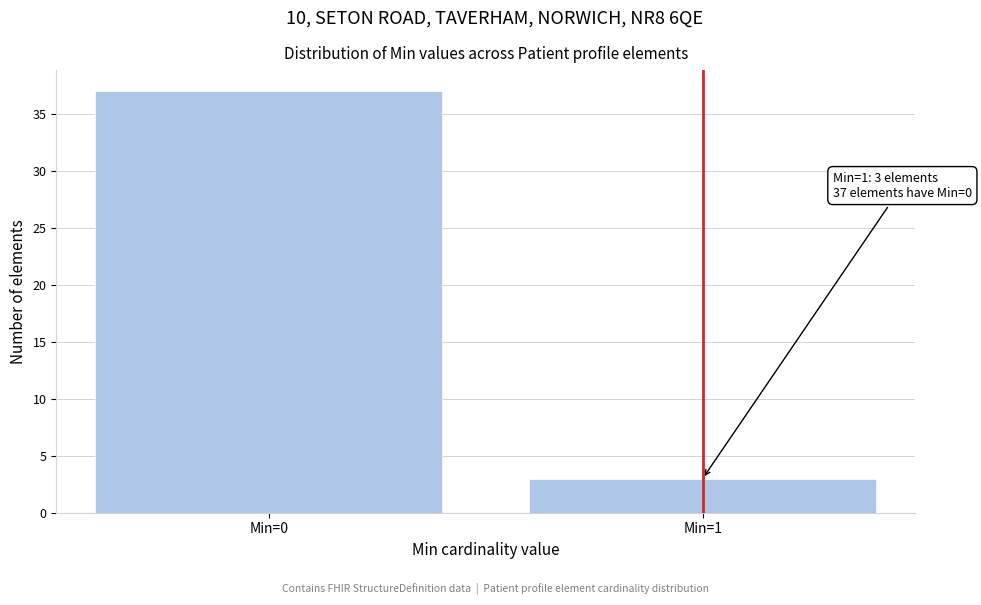

Reading right to left, transcribe all the data shown in this chart.

Min=1=3	Min=0=37